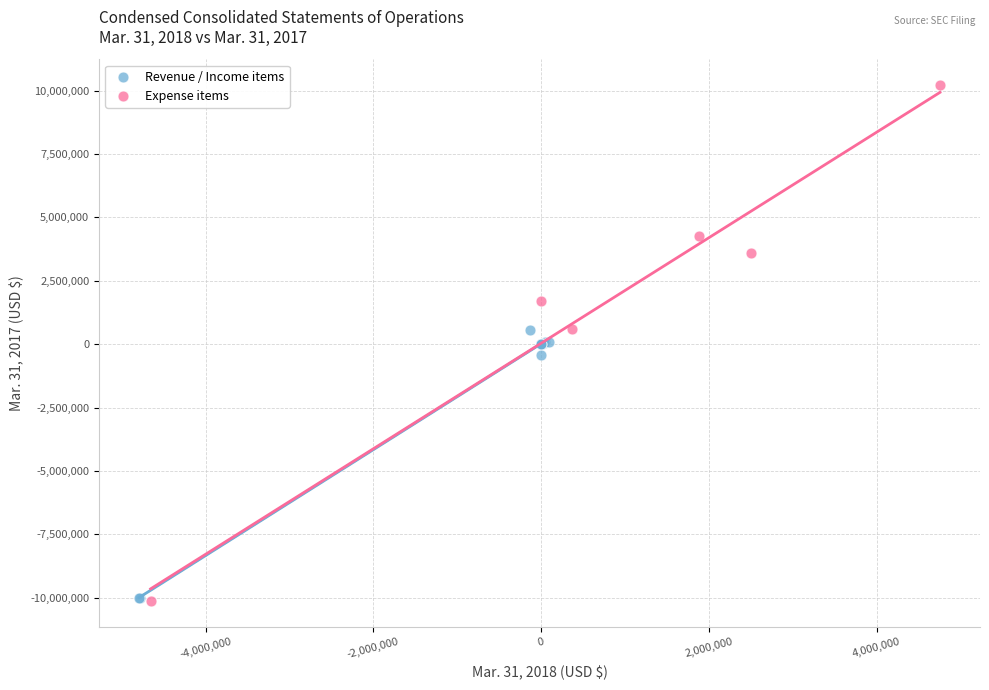

Which series has the widest spread of Y values?

Expense items